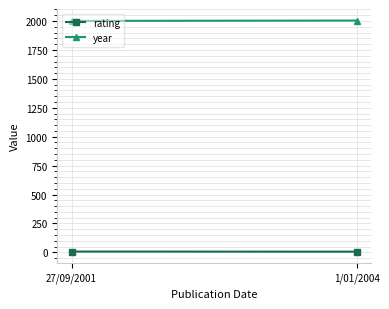

Which series has the largest total across all categories?

year